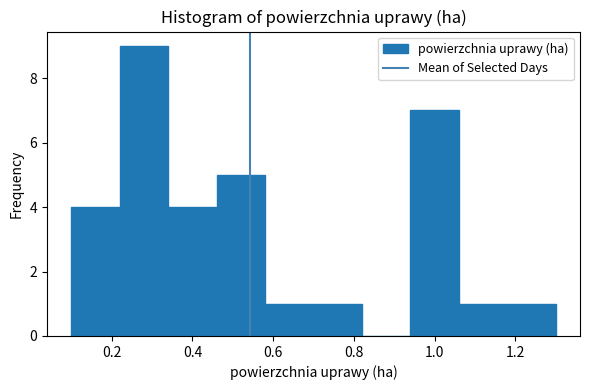

How tall is the bar that spans 1.18 to 1.30 on the x-axis? The values are not printed on the chart, so give them approximately, as read against the axis.

1